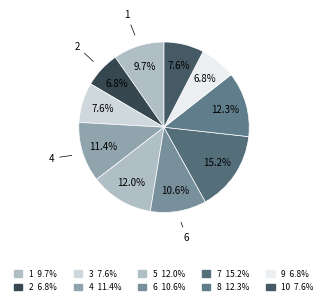

How many slices are in this pie chart?

10